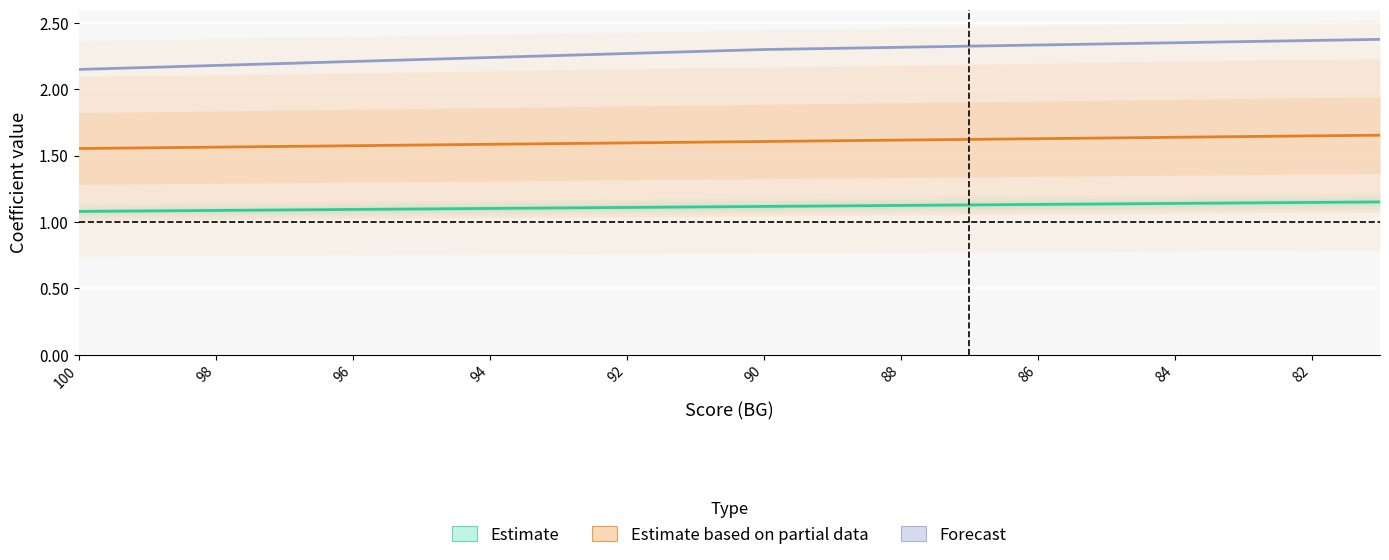

The Forecast series shows 2.2 at 98. True or false?

True